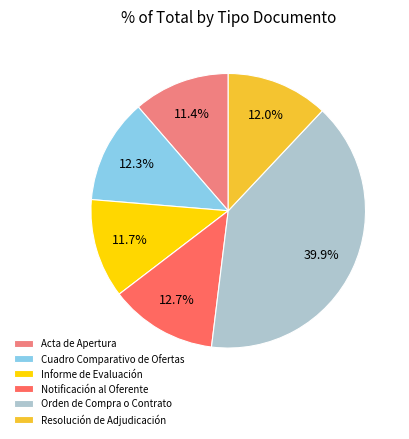

Which category has the biggest portion of the pie?

Orden de Compra o Contrato